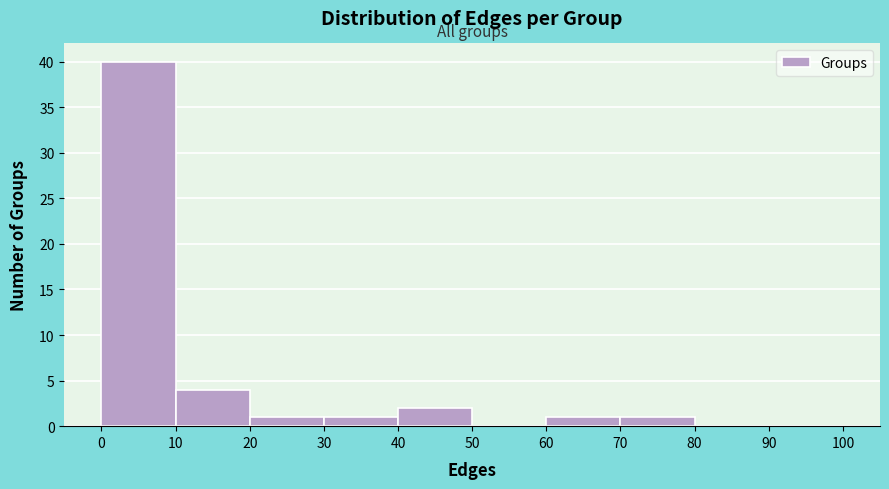

Over which range of the x-axis is the bar tallest?

0 to 10